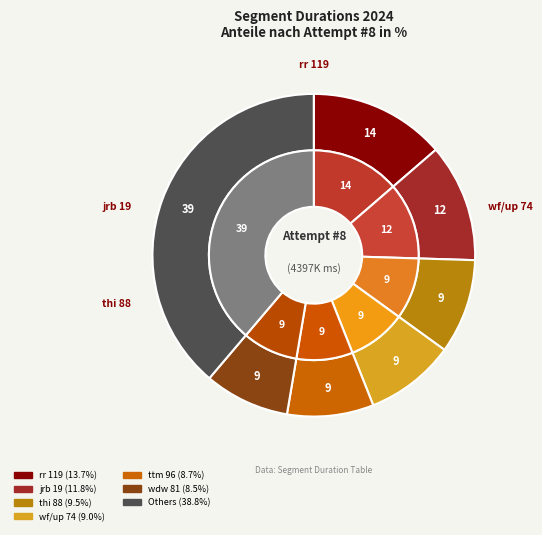

True or false: ttc 111 accounts for 20% of the total.

False